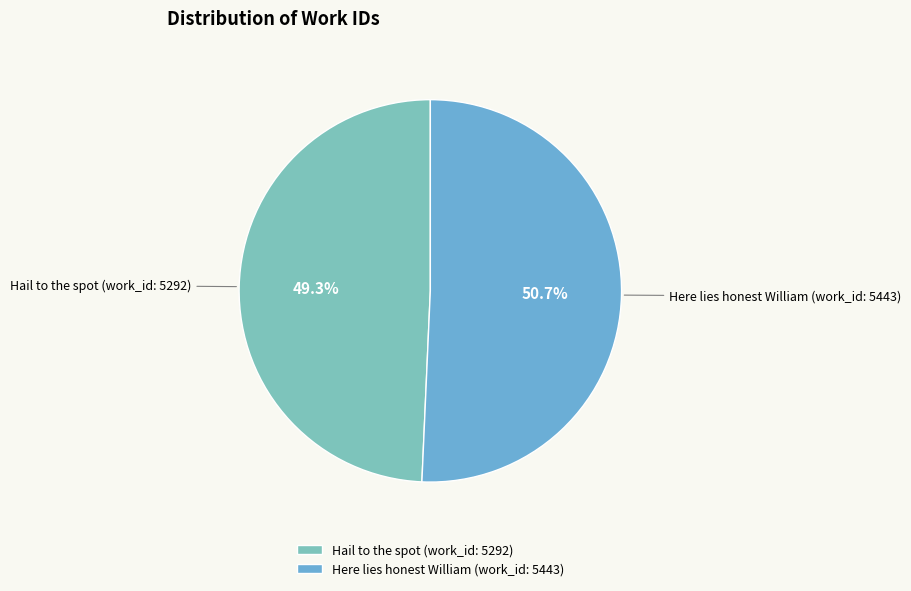

Does Here lies honest William (work_id: 5443) account for over 50% of the chart?

Yes